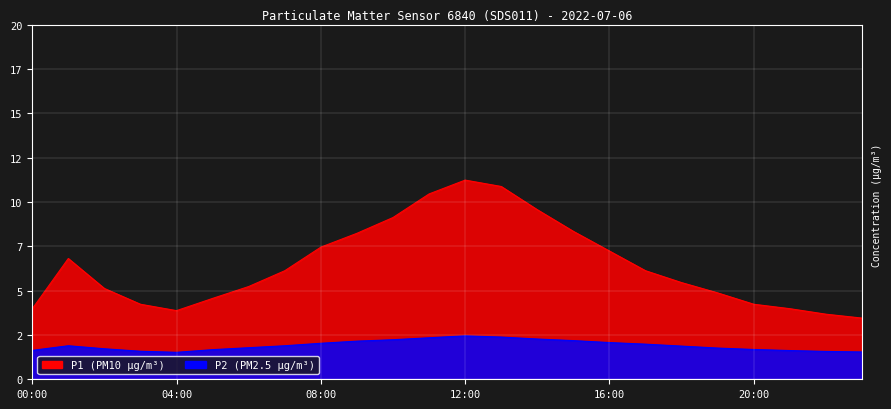

What position from the left is 22:00?

23